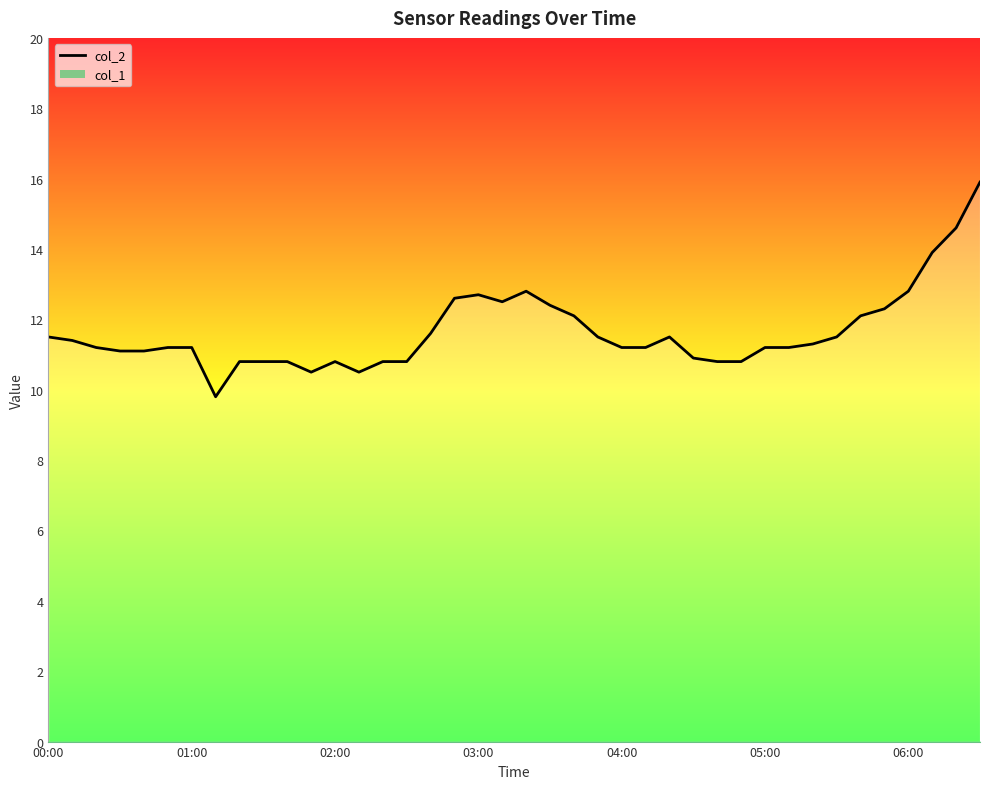

What is the average value?

11.6